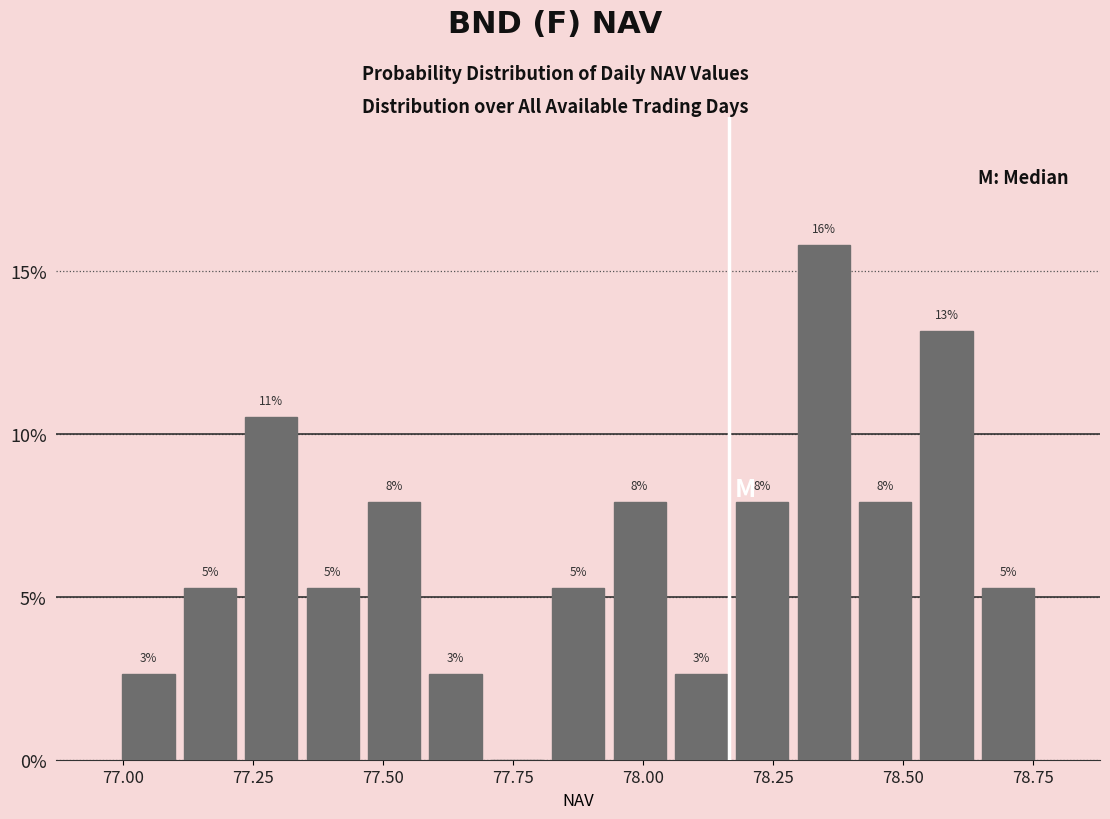

Around what value on the x-axis is the tallest bar? Give the approximate position of its centre, as read against the axis.

78.35